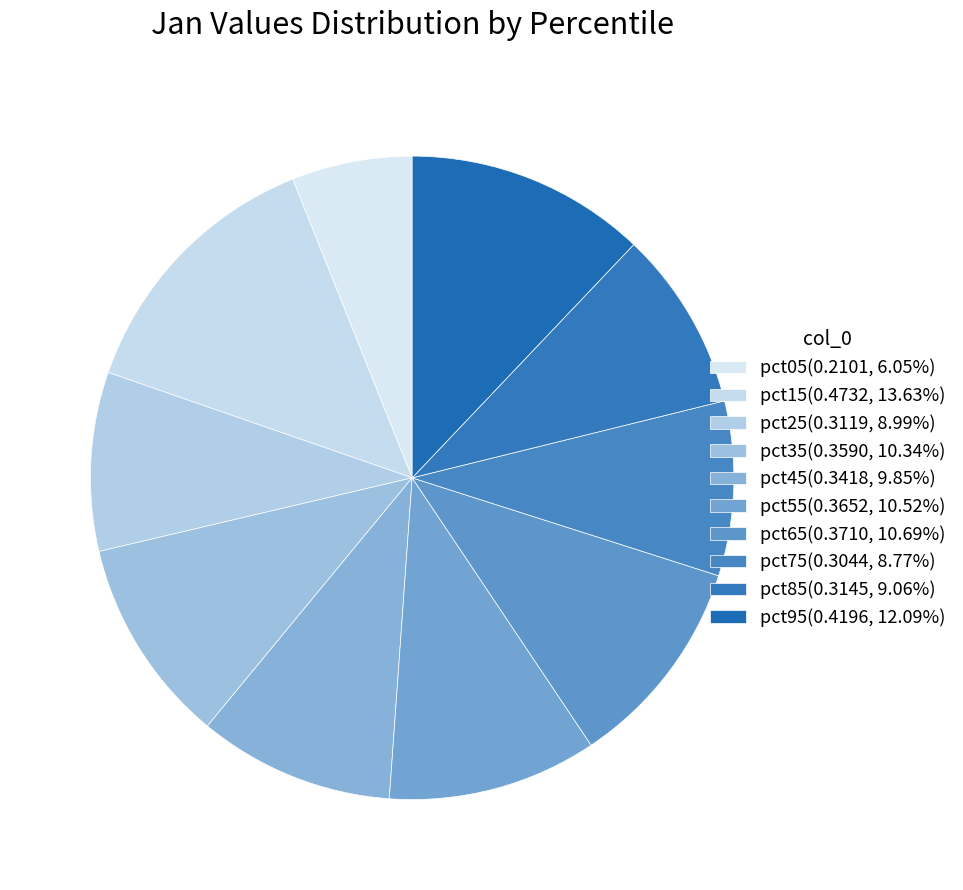

Is there a majority slice in this chart?

No